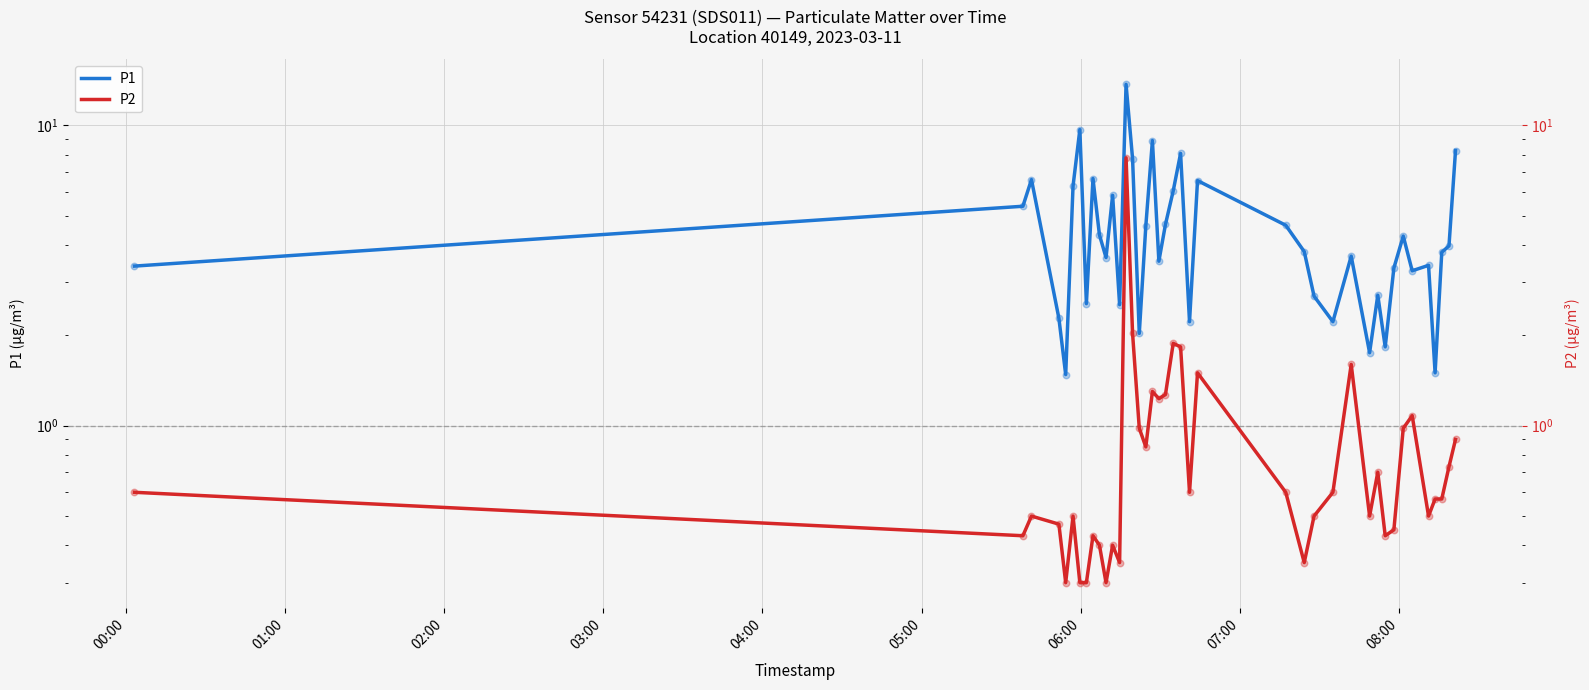

At how many categories does at least one series exceed 4?

18